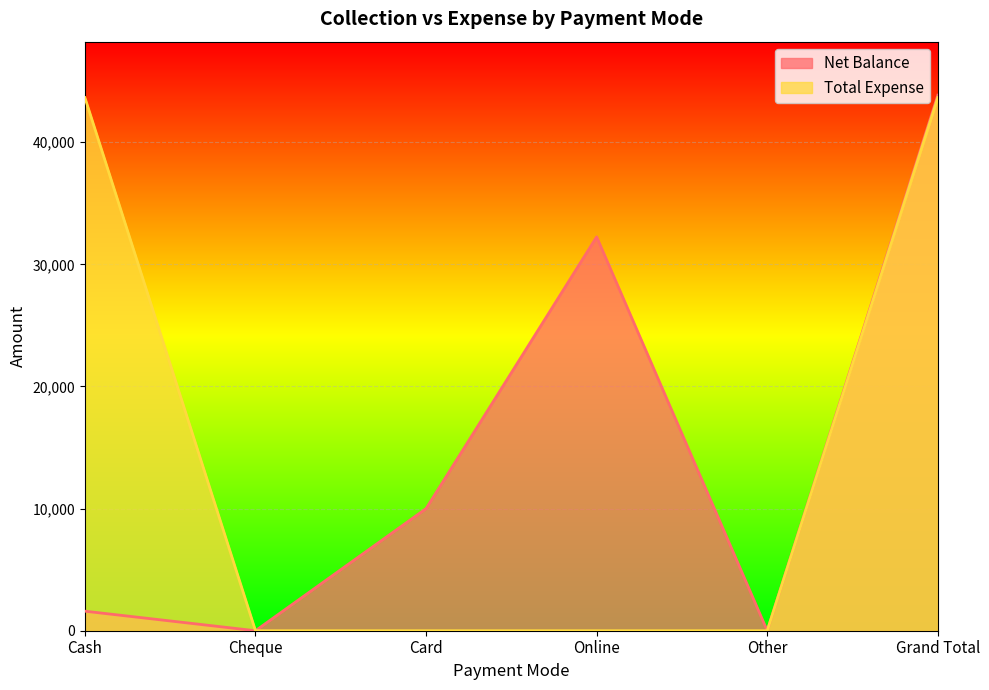

Which series has the widest spread of values?

Net Balance